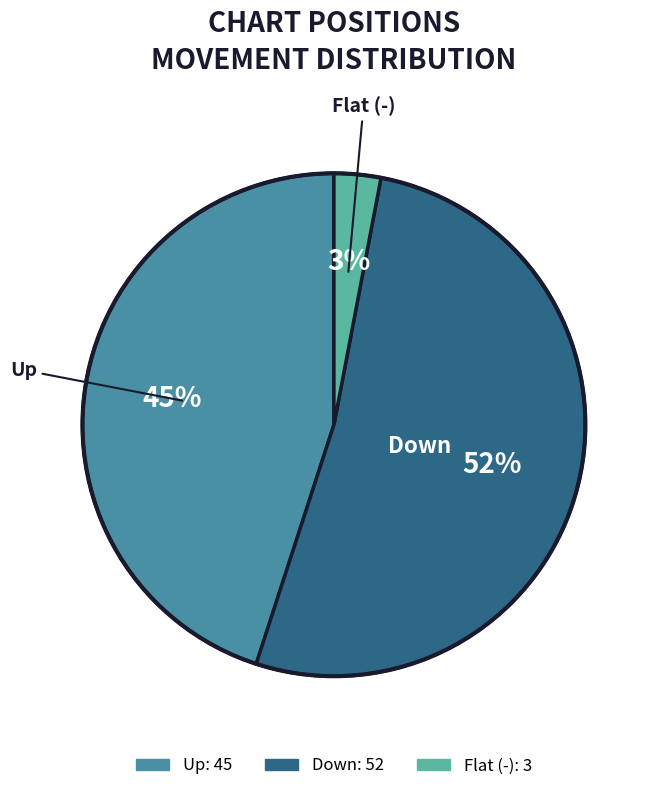

How many segments does this pie chart have?

3